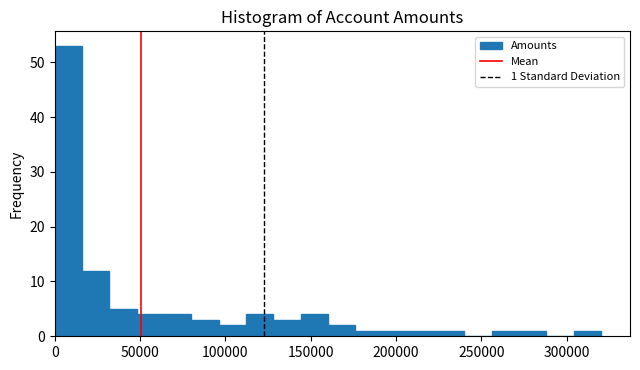

Around what value on the x-axis is the tallest bar? Give the approximate position of its centre, as read against the axis.

10000